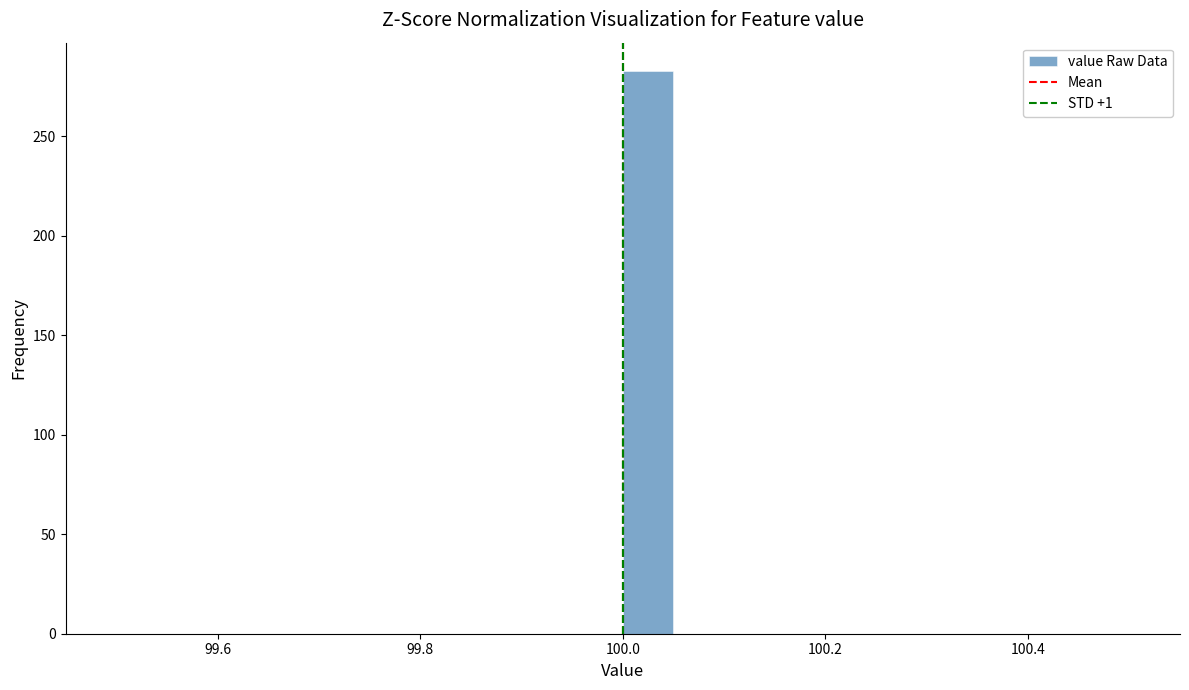

Read against the x-axis, roughly where is the centre of the tallest bar?

100.02